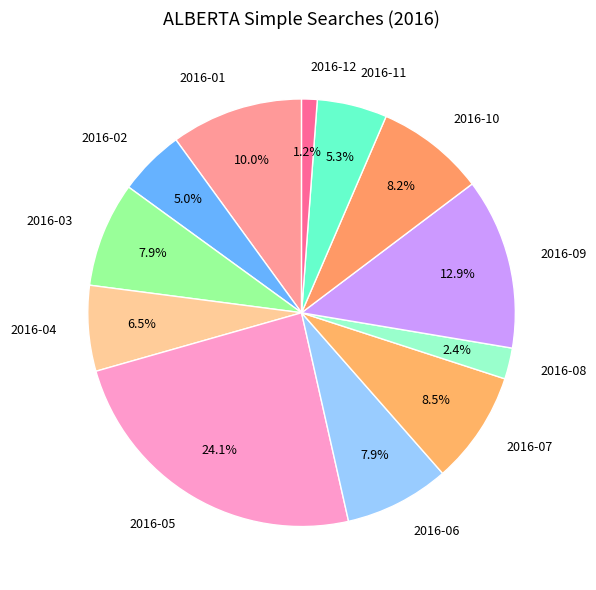

How many slices are in this pie chart?

12